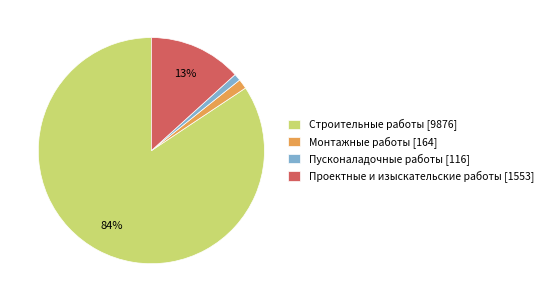

Count the number of slices in the pie.

4